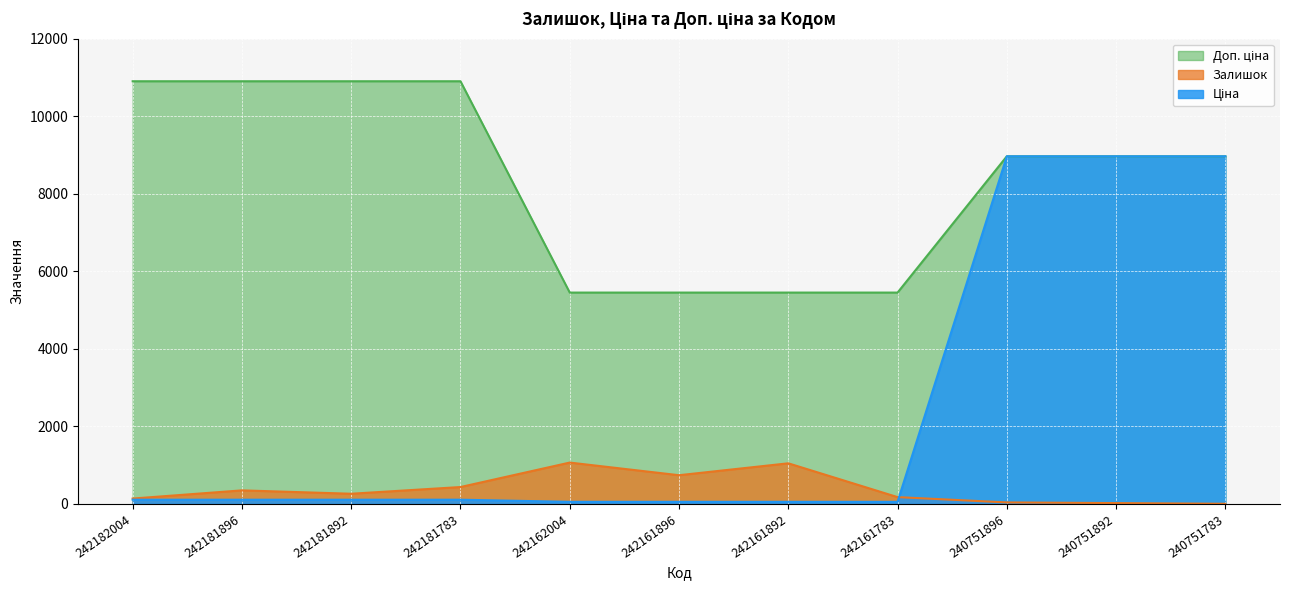

Rank the series by their average value, from highest to lowest.

Доп. ціна, Ціна, Залишок